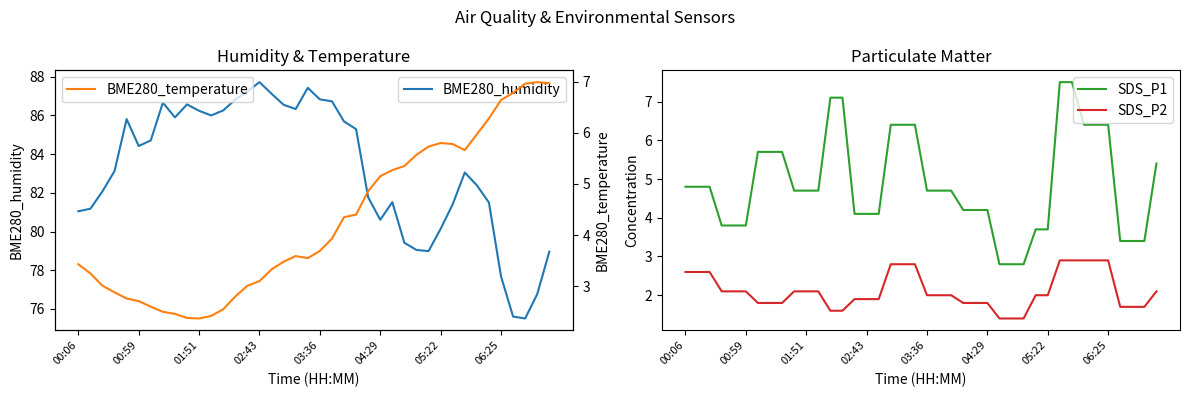

How many interior local valleys does the BME280_temperature series have?

3